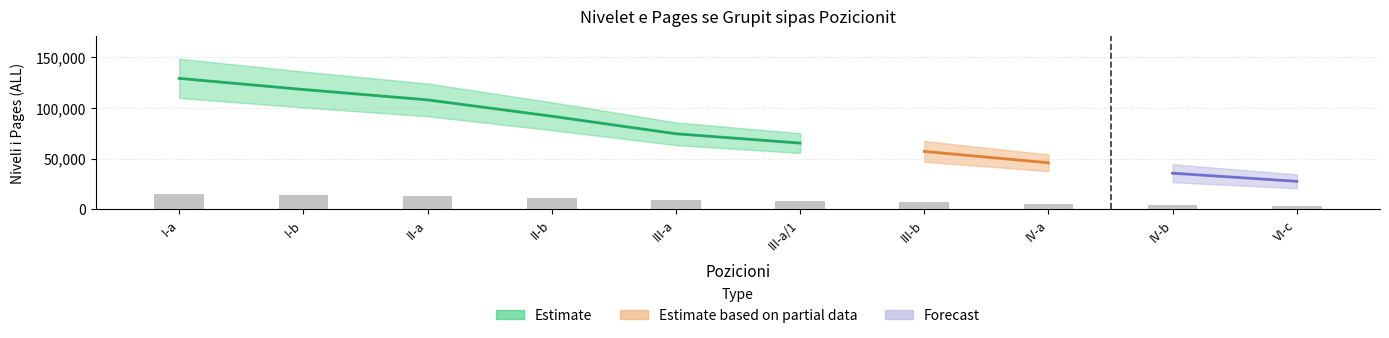

Is it true that Niveli I Ri equals 25930 at I-a?

False